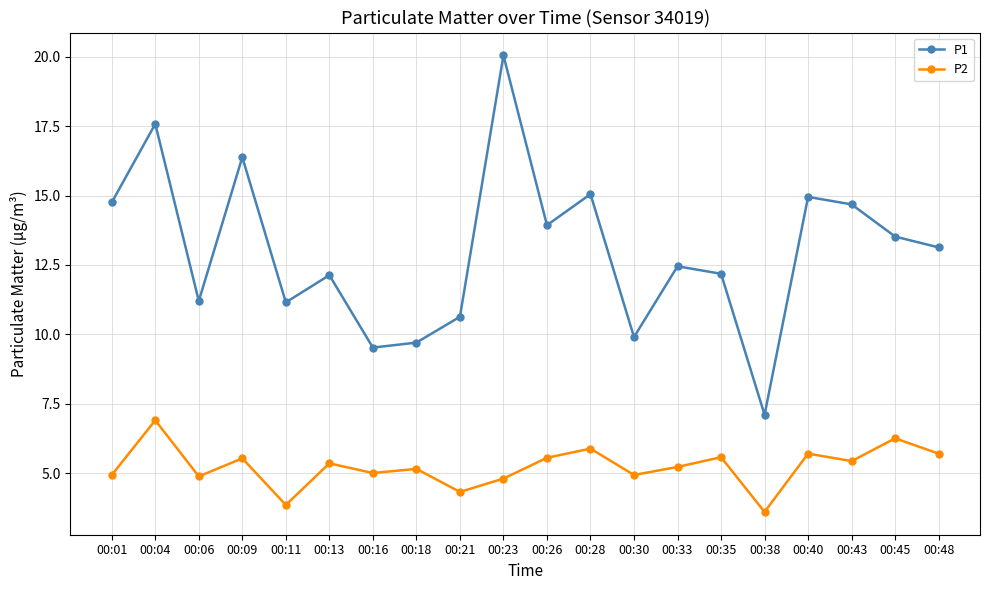

At which category does P2 reach its first local valley?

00:06